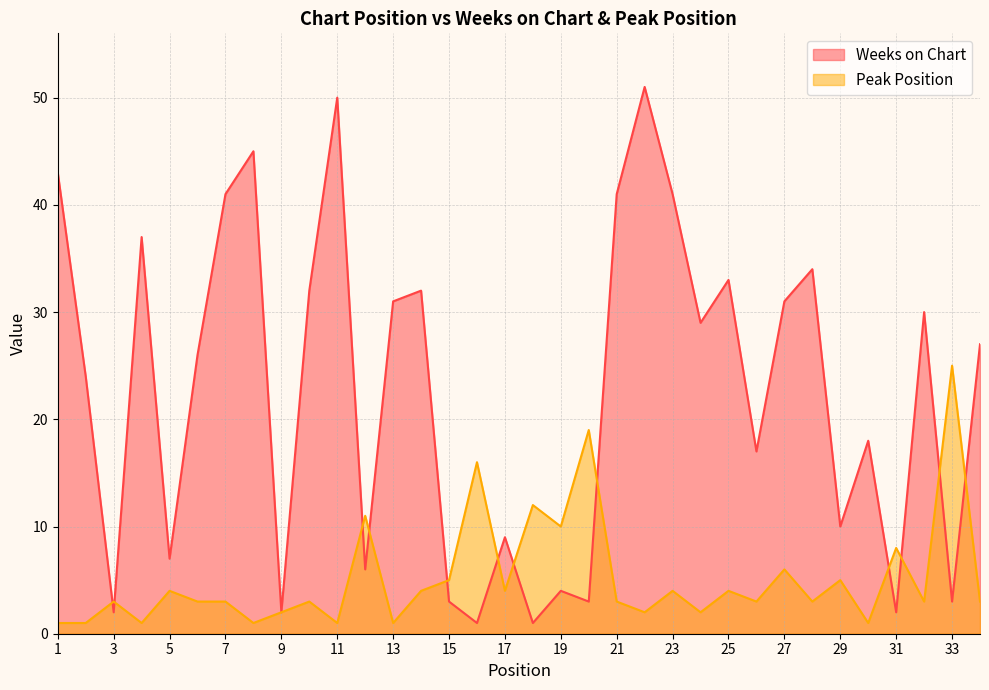

At 33, list the series in order from largest to smallest.

Peak Position, Weeks on Chart